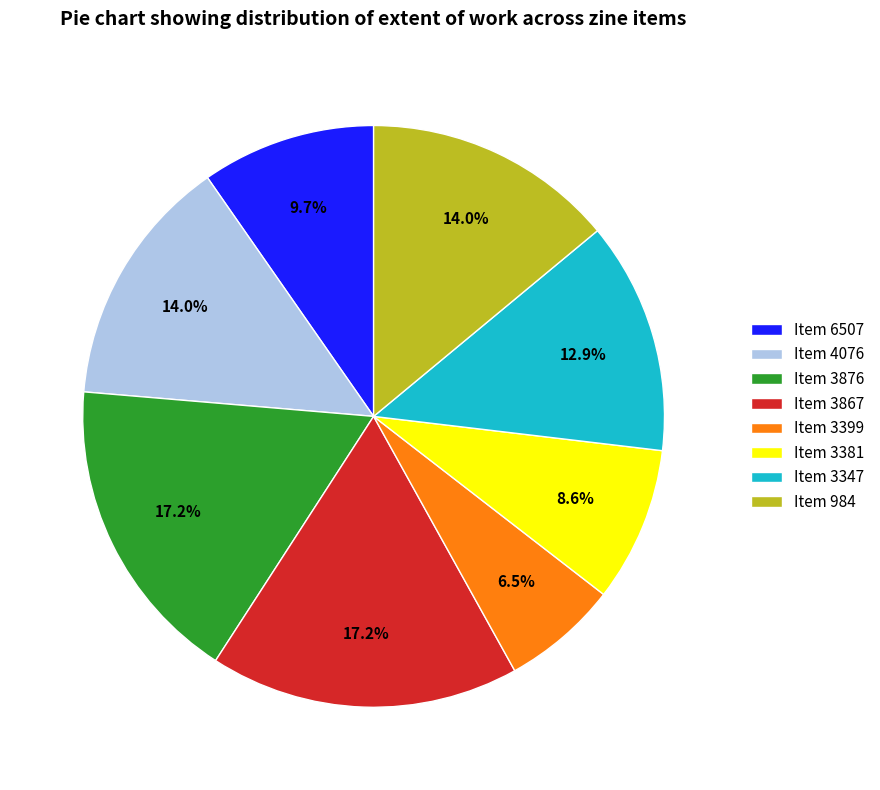

Which slice is the smallest?

Item 3399